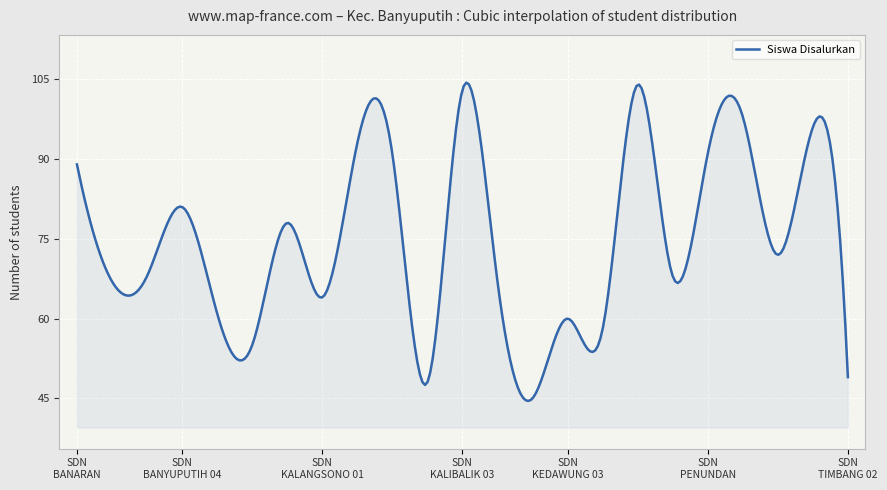

What is the maximum value shown in the chart?

104.4